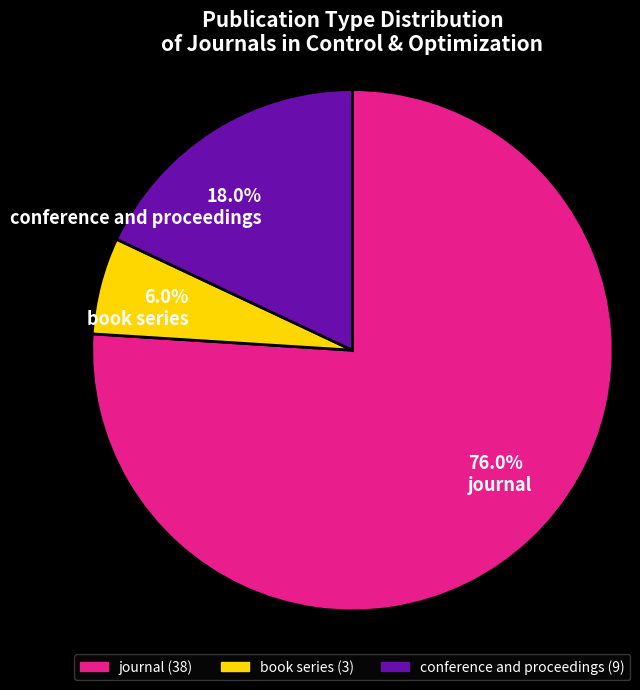

What percentage is NOT represented by book series?

94.0%